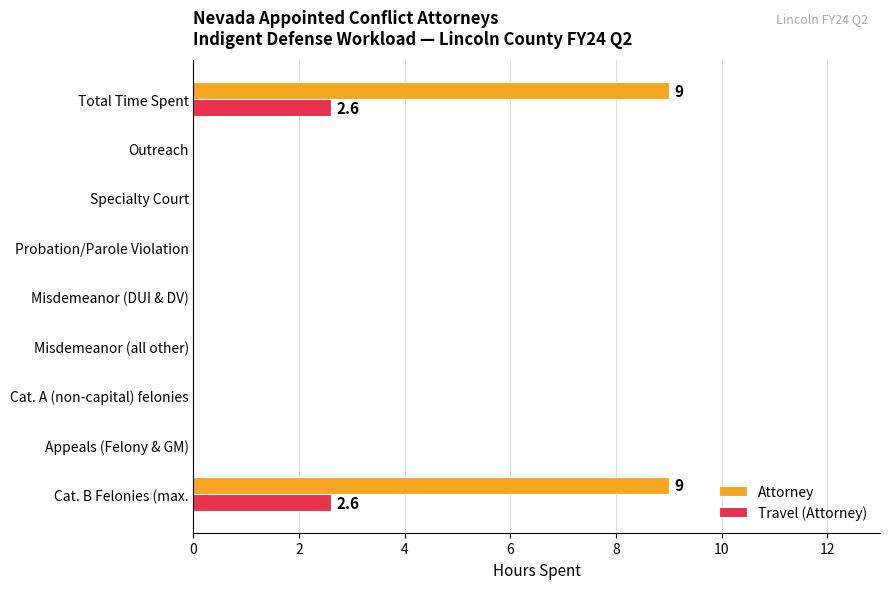

Is the value of Attorney at Cat. B Felonies (max. greater than the value of Travel (Attorney) at Outreach?

Yes